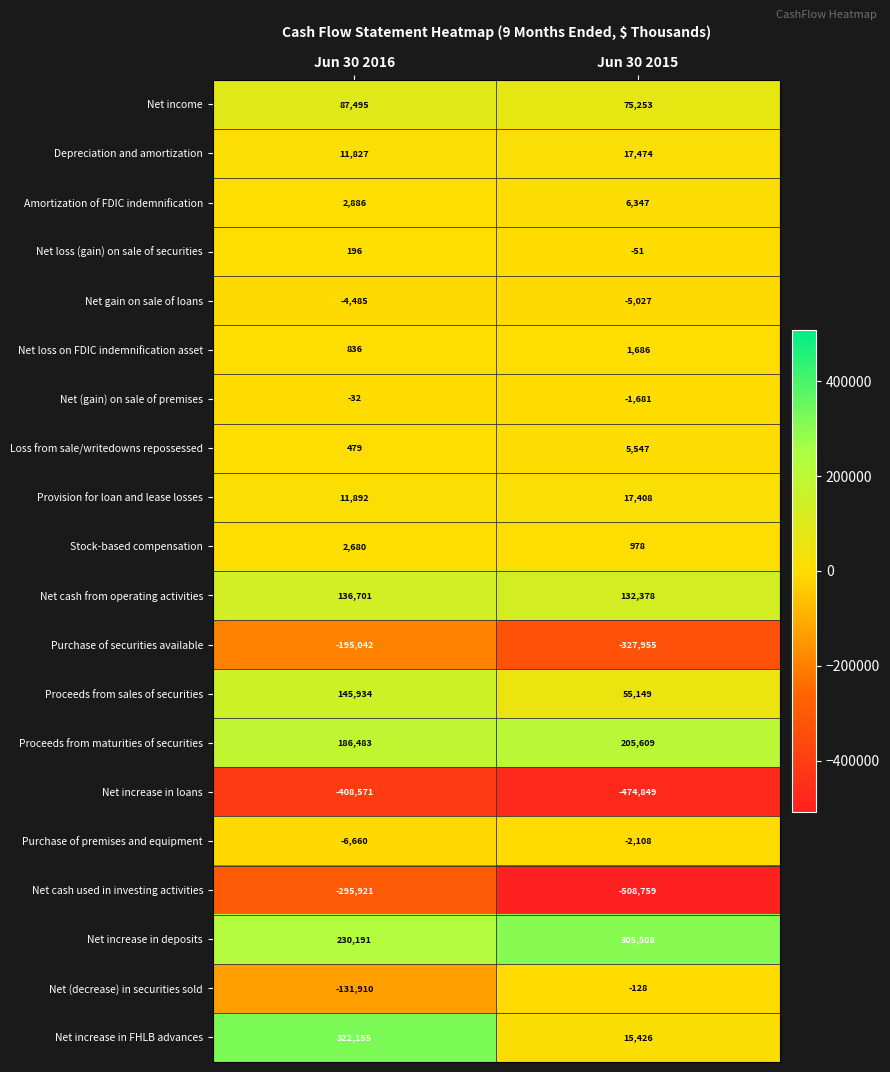

What is the minimum value shown in the chart?

-508759